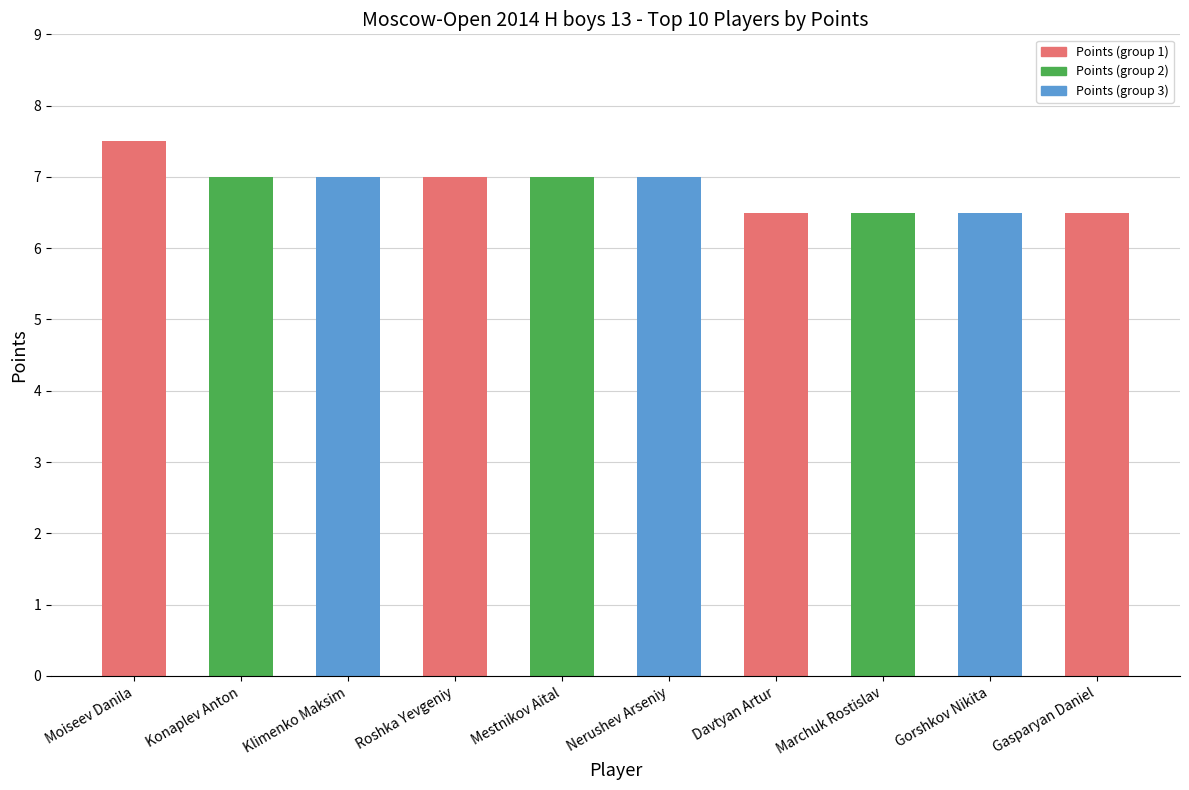

Reading left to right, extract all data points from this chart.

7.5	7.0	7.0	7.0	7.0	7.0	6.5	6.5	6.5	6.5